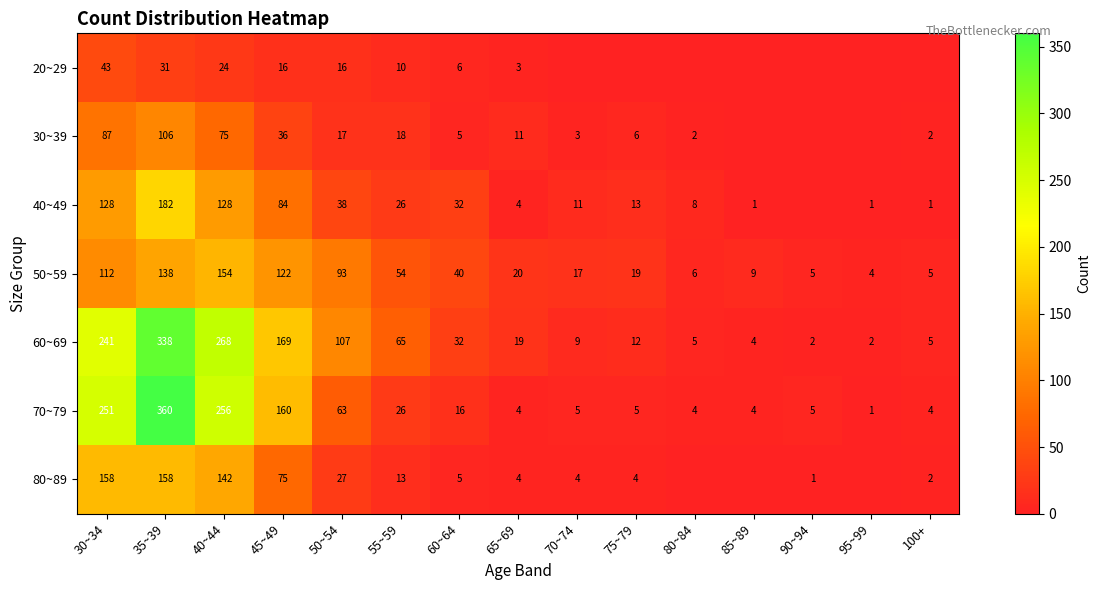

The value of 60~69 at 55~59 is 16. True or false?

False